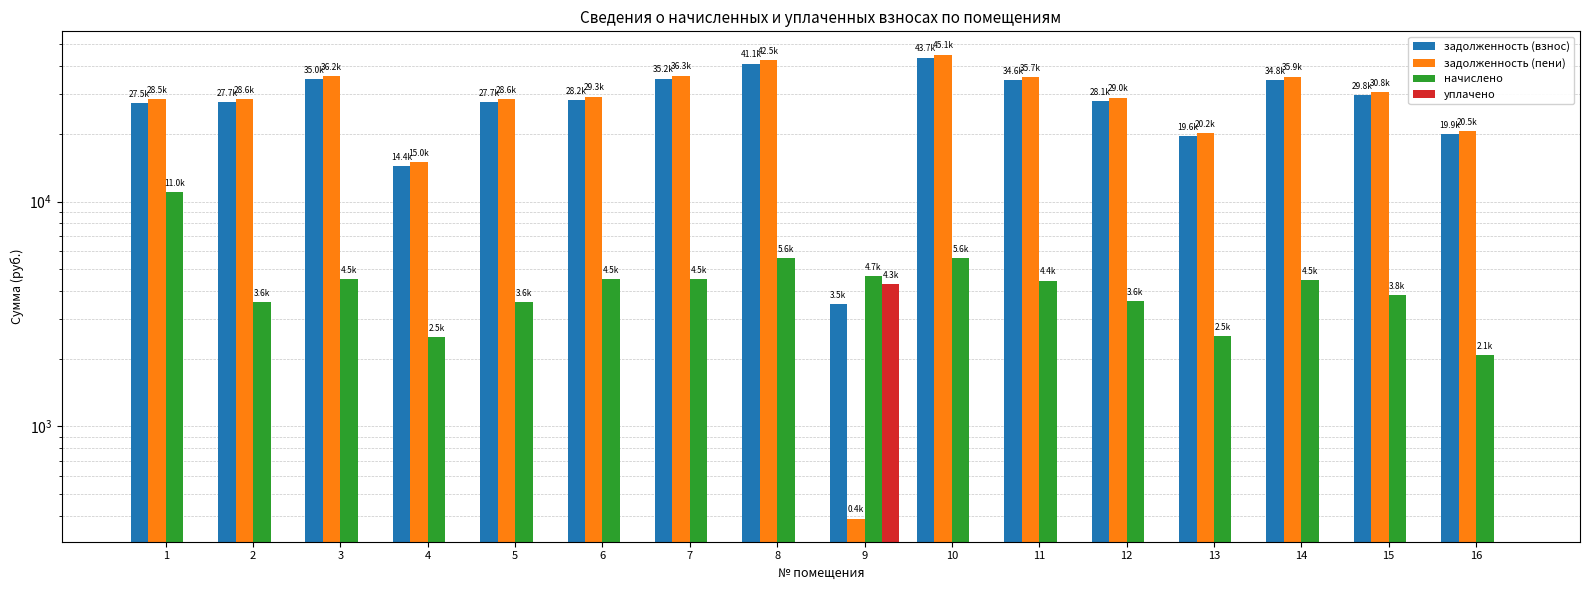

At which label is задолженность (взнос) closest to 23577?

16